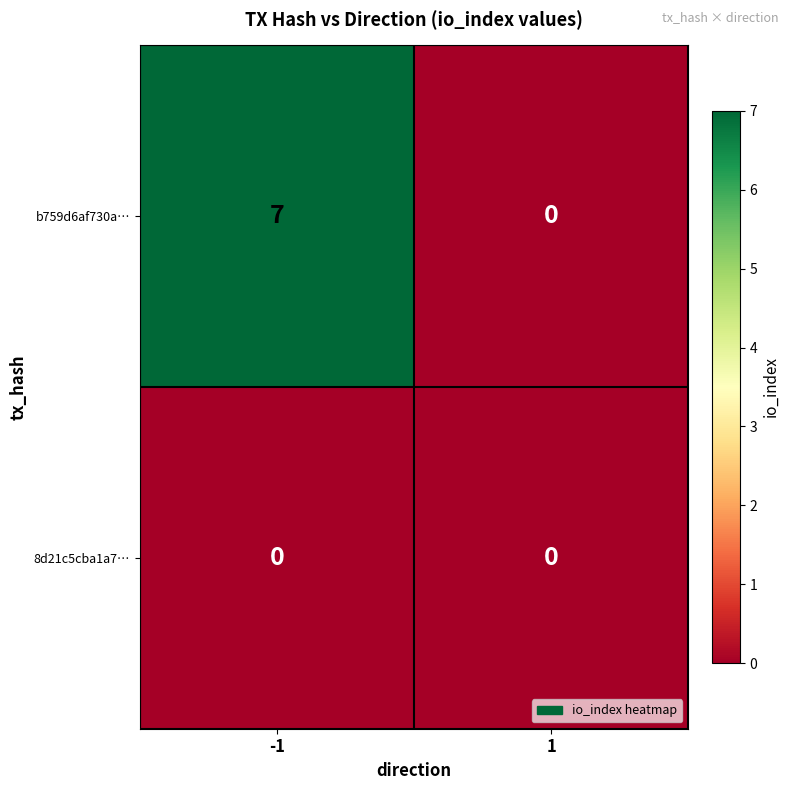

What is the sum of all b759d6af730a… values?

7